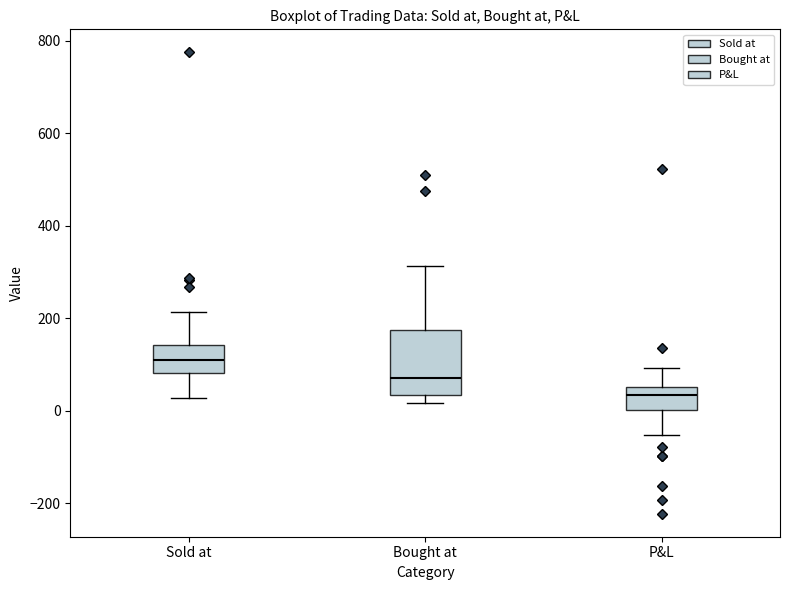

Where does the upper whisker of the box for Sold at end on the y-axis? The values are not printed on the chart, so give them approximately, as read against the axis.

220